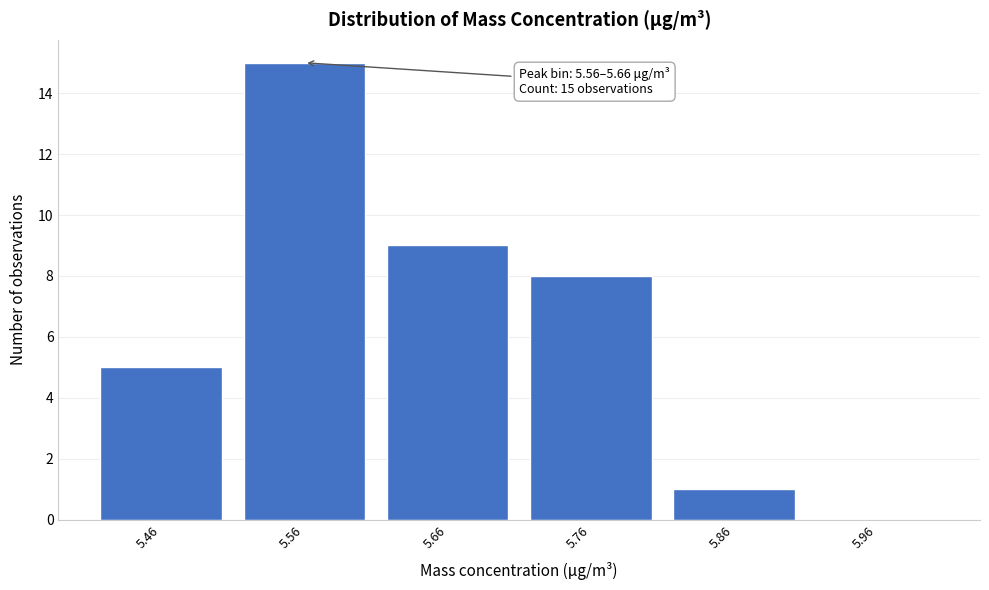

Reading left to right, transcribe all the data shown in this chart.

5.46=5	5.56=15	5.66=9	5.76=8	5.86=1	5.96=0